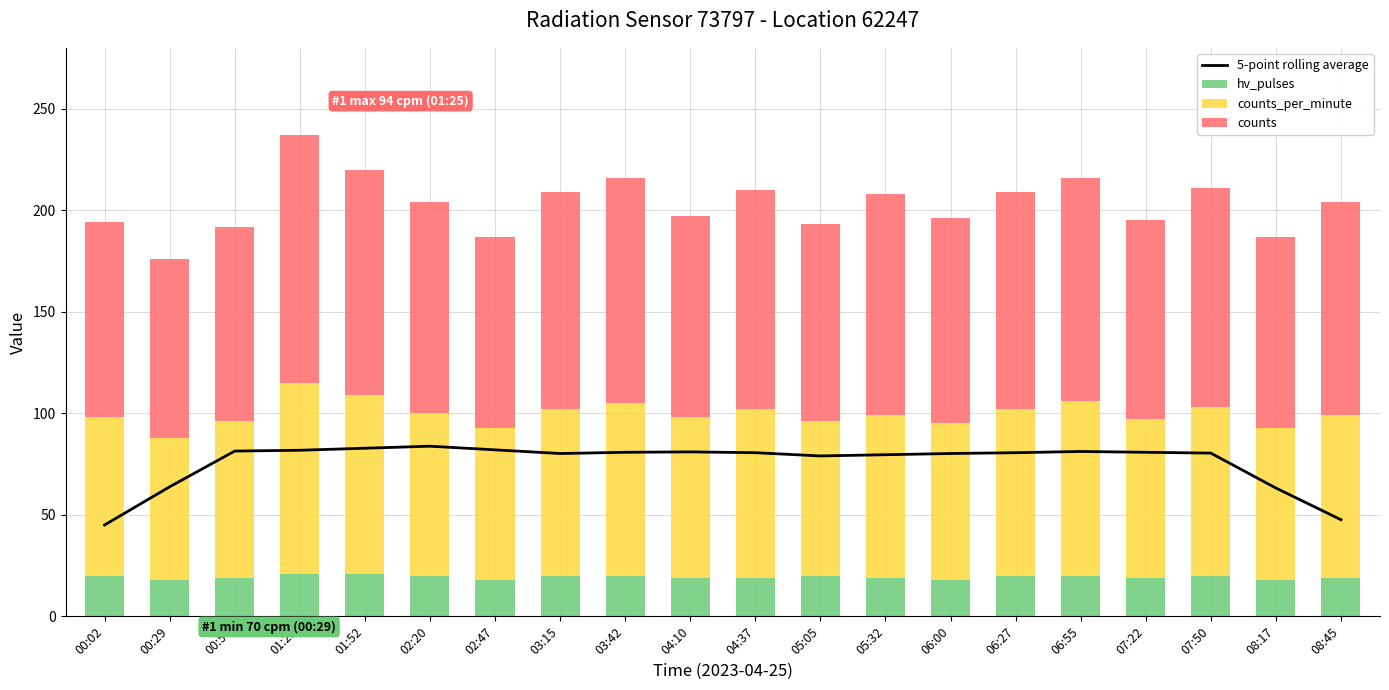

At which category is the sum across all series the highest?

01:25